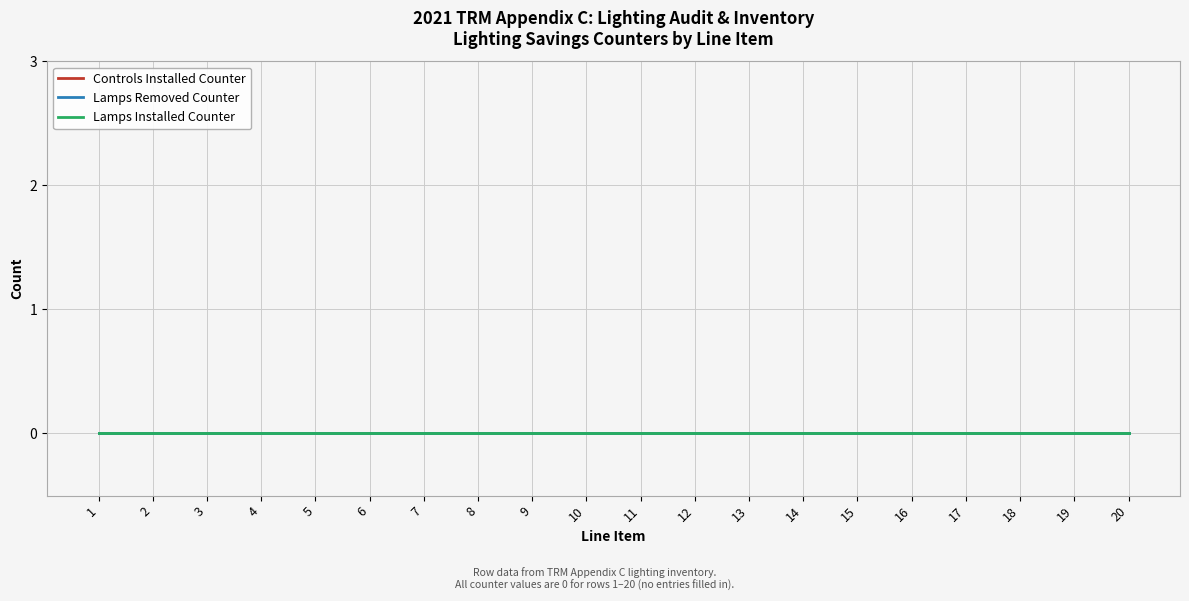

Reading left to right, extract all data points from this chart.

Line Item: 1	2	3	4	5	6	7	8	9	10	11	12	13	14	15	16	17	18	19	20
Controls Installed Counter: 0	0	0	0	0	0	0	0	0	0	0	0	0	0	0	0	0	0	0	0
Lamps Removed Counter: 0	0	0	0	0	0	0	0	0	0	0	0	0	0	0	0	0	0	0	0
Lamps Installed Counter: 0	0	0	0	0	0	0	0	0	0	0	0	0	0	0	0	0	0	0	0